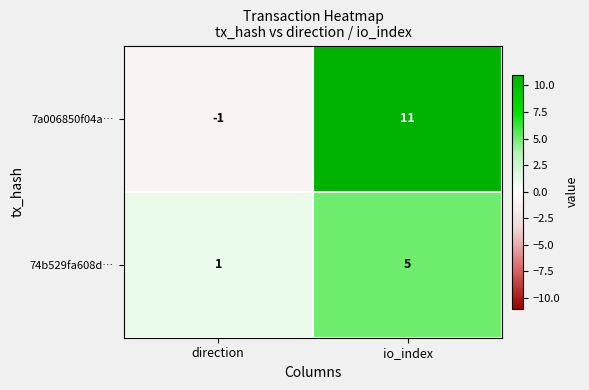

Which series has the largest range (max minus min)?

7a006850f04a…